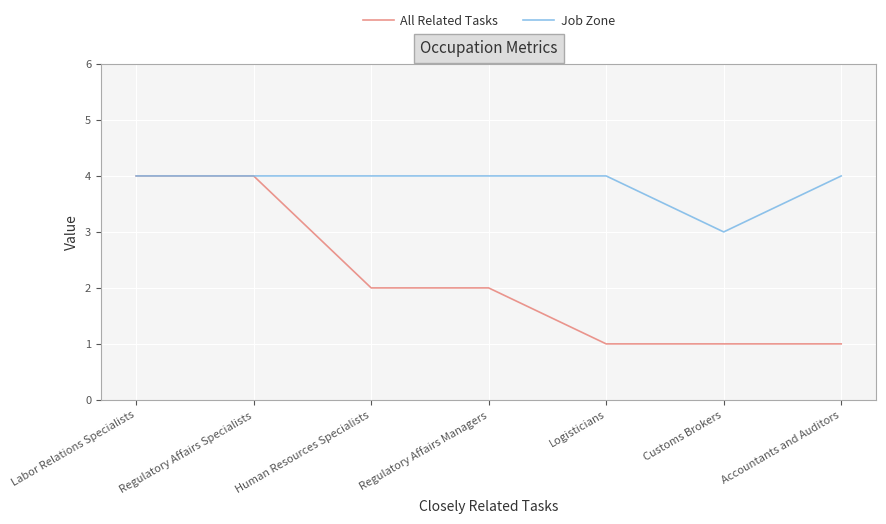

Reading left to right, list all the values displayed in this chart.

All Related Tasks: Labor Relations Specialists=4	Regulatory Affairs Specialists=4	Human Resources Specialists=2	Regulatory Affairs Managers=2	Logisticians=1	Customs Brokers=1	Accountants and Auditors=1
Job Zone: Labor Relations Specialists=4	Regulatory Affairs Specialists=4	Human Resources Specialists=4	Regulatory Affairs Managers=4	Logisticians=4	Customs Brokers=3	Accountants and Auditors=4